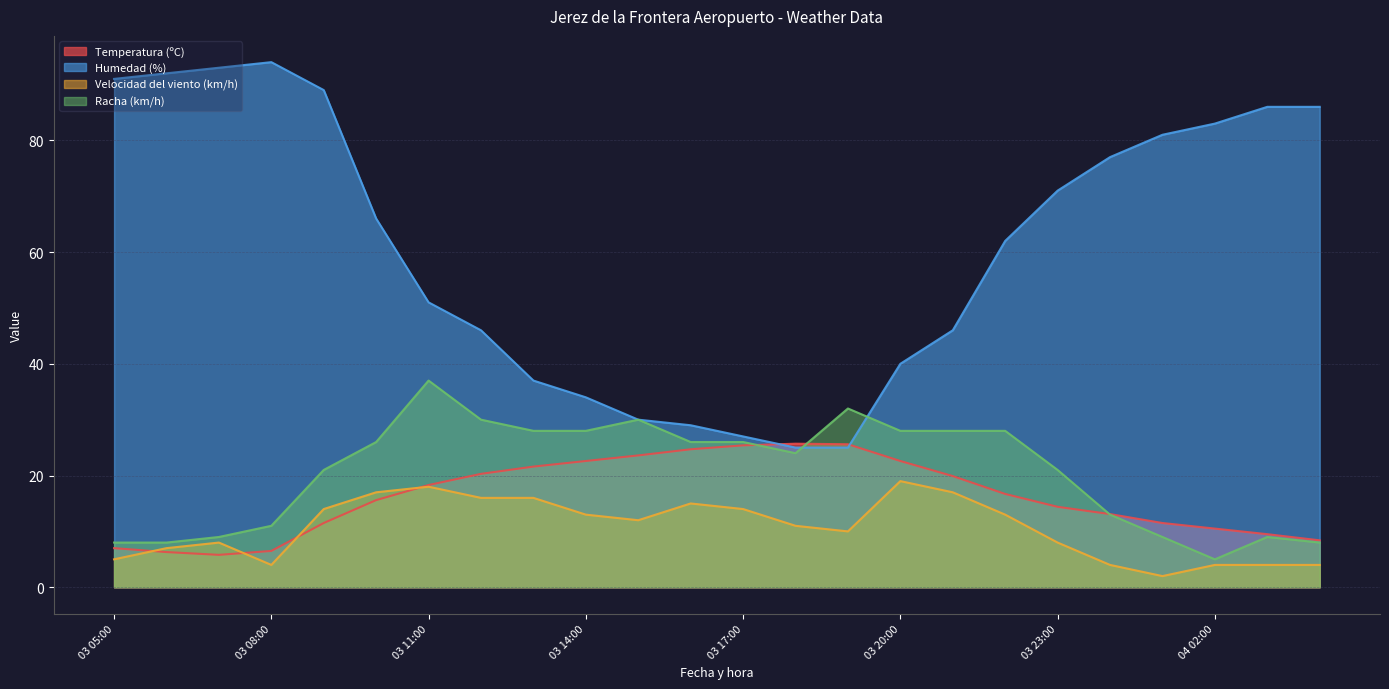

Rank the categories by Racha (km/h) value from lowest to highest.

04 02:00, 04 04:00, 03 06:00, 03 05:00, 04 03:00, 04 01:00, 03 07:00, 03 08:00, 04 00:00, 03 23:00, 03 09:00, 03 18:00, 03 17:00, 03 16:00, 03 10:00, 03 22:00, 03 21:00, 03 20:00, 03 14:00, 03 13:00, 03 15:00, 03 12:00, 03 19:00, 03 11:00